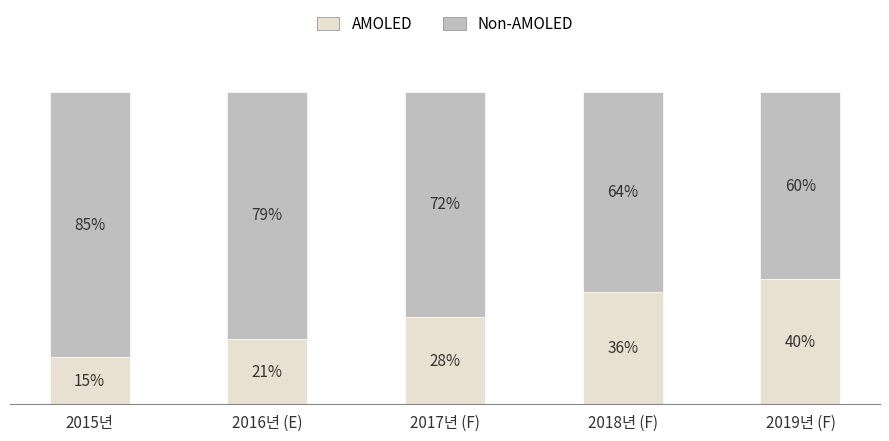

Which category has the highest value in the AMOLED series?

2019년 (F)